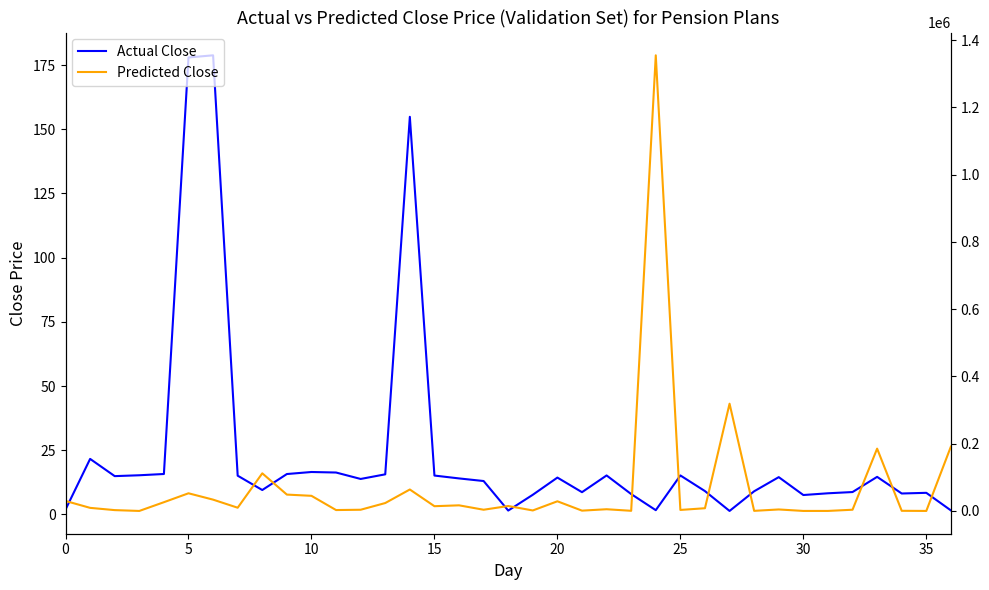

Which series ends up on top after the final intersection of Actual Close and Predicted Close?

Predicted Close